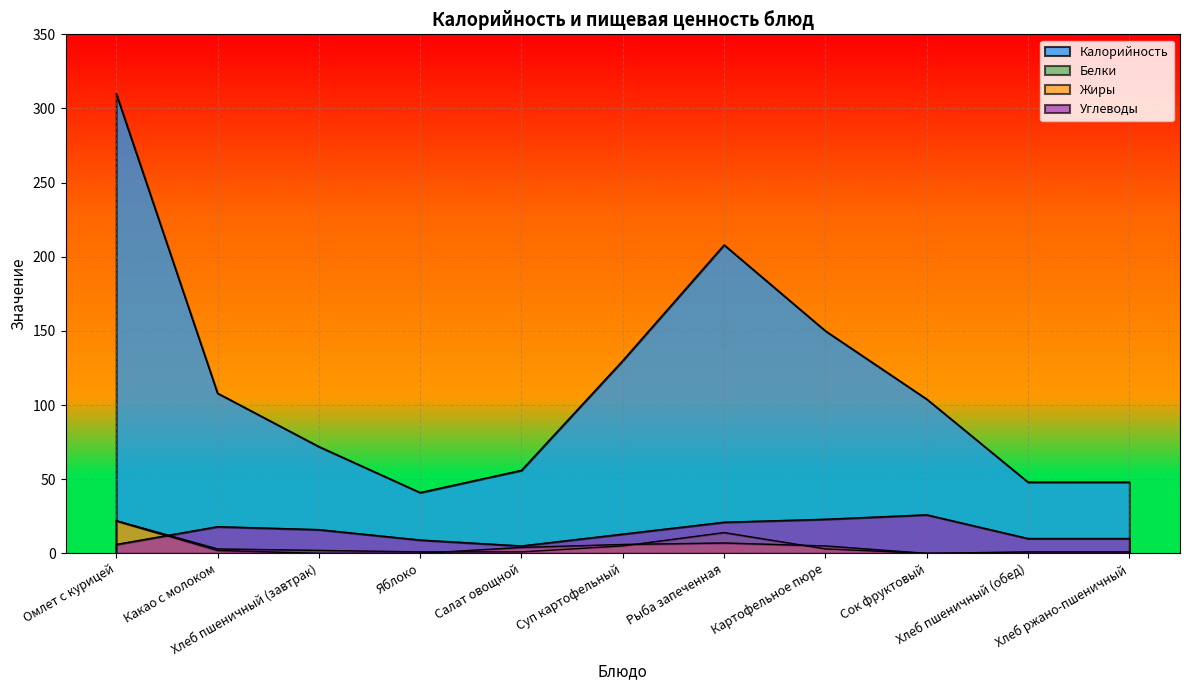

How many lines are shown in the chart?

4